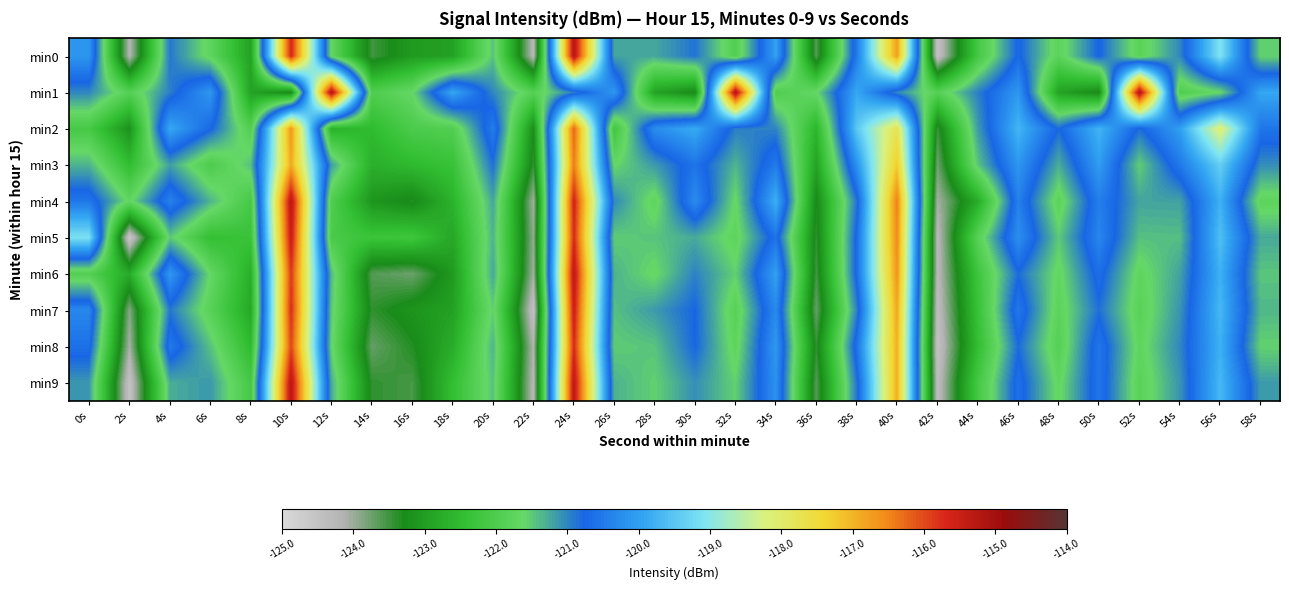

Reading left to right, transcribe all the data shown in this chart.

min0: 0s=-120.1	2s=-124.2	4s=-120.9	6s=-121.7	8s=-122.9	10s=-115.7	12s=-121.7	14s=-123.5	16s=-123.0	18s=-123.0	20s=-121.4	22s=-124.2	24s=-115.2	26s=-121.2	28s=-121.2	30s=-120.9	32s=-121.9	34s=-120.0	36s=-123.6	38s=-120.5	40s=-116.7	42s=-124.5	44s=-122.2	46s=-120.7	48s=-121.8	50s=-120.7	52s=-121.8	54s=-121.0	56s=-119.1	58s=-121.6
min1: 0s=-121.0	2s=-121.9	4s=-121.0	6s=-120.1	8s=-122.9	10s=-123.3	12s=-115.2	14s=-122.0	16s=-121.6	18s=-119.9	20s=-121.0	22s=-121.9	24s=-121.0	26s=-120.1	28s=-122.9	30s=-123.3	32s=-115.2	34s=-122.0	36s=-121.6	38s=-119.9	40s=-121.0	42s=-121.9	44s=-121.0	46s=-120.1	48s=-122.9	50s=-123.3	52s=-115.2	54s=-122.0	56s=-121.6	58s=-119.9
min2: 0s=-122.1	2s=-123.2	4s=-119.9	6s=-120.7	8s=-121.9	10s=-116.7	12s=-122.7	14s=-122.5	16s=-122.0	18s=-122.0	20s=-120.4	22s=-123.2	24s=-116.2	26s=-122.2	28s=-120.2	30s=-119.9	32s=-120.9	34s=-121.0	36s=-122.6	38s=-119.5	40s=-117.7	42s=-123.5	44s=-121.2	46s=-119.7	48s=-120.8	50s=-119.7	52s=-120.8	54s=-120.0	56s=-118.1	58s=-120.6
min3: 0s=-121.3	2s=-122.5	4s=-121.2	6s=-122.0	8s=-121.4	10s=-116.9	12s=-121.2	14s=-122.7	16s=-122.5	18s=-122.4	20s=-120.8	22s=-123.4	24s=-116.4	26s=-121.6	28s=-121.1	30s=-120.6	32s=-121.3	34s=-120.5	36s=-122.9	38s=-120.2	40s=-117.2	42s=-123.8	44s=-121.5	46s=-120.1	48s=-121.3	50s=-120.0	52s=-121.5	54s=-120.5	56s=-119.4	58s=-121.1
min4: 0s=-120.5	2s=-121.7	4s=-120.4	6s=-121.3	8s=-122.1	10s=-115.3	12s=-122.0	14s=-123.1	16s=-123.3	18s=-122.7	20s=-121.2	22s=-124.0	24s=-115.6	26s=-121.0	28s=-121.7	30s=-120.3	32s=-121.6	34s=-119.8	36s=-123.3	38s=-120.9	40s=-116.4	42s=-124.1	44s=-122.8	46s=-120.4	48s=-121.8	50s=-120.4	52s=-121.2	54s=-121.2	56s=-119.8	58s=-121.8
min5: 0s=-119.1	2s=-124.6	4s=-121.5	6s=-122.4	8s=-122.3	10s=-115.5	12s=-122.1	14s=-122.3	16s=-122.2	18s=-122.9	20s=-121.3	22s=-123.9	24s=-115.7	26s=-121.5	28s=-121.4	30s=-121.3	32s=-121.7	34s=-120.6	36s=-123.4	38s=-120.7	40s=-116.5	42s=-124.3	44s=-121.9	46s=-120.2	48s=-121.5	50s=-120.3	52s=-121.4	54s=-121.4	56s=-119.6	58s=-121.3
min6: 0s=-121.9	2s=-122.8	4s=-120.1	6s=-121.6	8s=-122.7	10s=-115.9	12s=-121.4	14s=-123.6	16s=-123.7	18s=-123.1	20s=-121.2	22s=-124.0	24s=-115.3	26s=-121.3	28s=-121.6	30s=-121.0	32s=-121.5	34s=-120.0	36s=-123.5	38s=-120.7	40s=-116.6	42s=-124.3	44s=-122.3	46s=-120.8	48s=-121.7	50s=-120.6	52s=-121.7	54s=-121.2	56s=-119.8	58s=-121.5
min7: 0s=-120.3	2s=-123.9	4s=-120.9	6s=-121.8	8s=-122.8	10s=-115.8	12s=-121.5	14s=-123.4	16s=-123.1	18s=-123.0	20s=-121.5	22s=-124.4	24s=-115.5	26s=-121.4	28s=-121.1	30s=-120.8	32s=-121.8	34s=-120.3	36s=-123.7	38s=-121.0	40s=-116.8	42s=-124.4	44s=-122.4	46s=-120.5	48s=-121.8	50s=-120.8	52s=-121.8	54s=-121.1	56s=-119.7	58s=-121.4
min8: 0s=-120.6	2s=-124.1	4s=-120.5	6s=-121.4	8s=-122.5	10s=-116.0	12s=-121.6	14s=-123.7	16s=-123.3	18s=-122.8	20s=-121.3	22s=-124.1	24s=-115.7	26s=-121.5	28s=-121.4	30s=-120.8	32s=-121.7	34s=-120.1	36s=-123.4	38s=-120.6	40s=-116.9	42s=-124.5	44s=-122.5	46s=-120.8	48s=-121.9	50s=-120.5	52s=-121.7	54s=-121.0	56s=-119.8	58s=-121.6
min9: 0s=-121.1	2s=-124.5	4s=-121.3	6s=-121.1	8s=-122.1	10s=-115.3	12s=-121.3	14s=-123.4	16s=-123.5	18s=-122.5	20s=-121.4	22s=-124.2	24s=-115.3	26s=-121.3	28s=-121.5	30s=-121.1	32s=-121.5	34s=-120.2	36s=-123.6	38s=-120.9	40s=-116.9	42s=-124.4	44s=-122.2	46s=-120.6	48s=-121.7	50s=-120.5	52s=-121.8	54s=-121.1	56s=-119.7	58s=-121.2